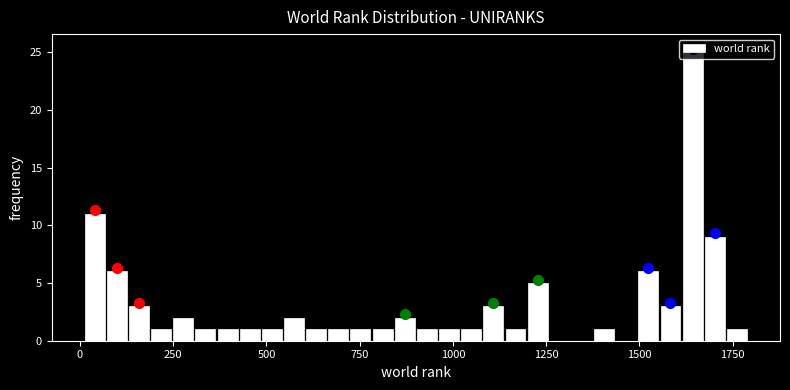

Around what value on the x-axis is the tallest bar? Give the approximate position of its centre, as read against the axis.

1650